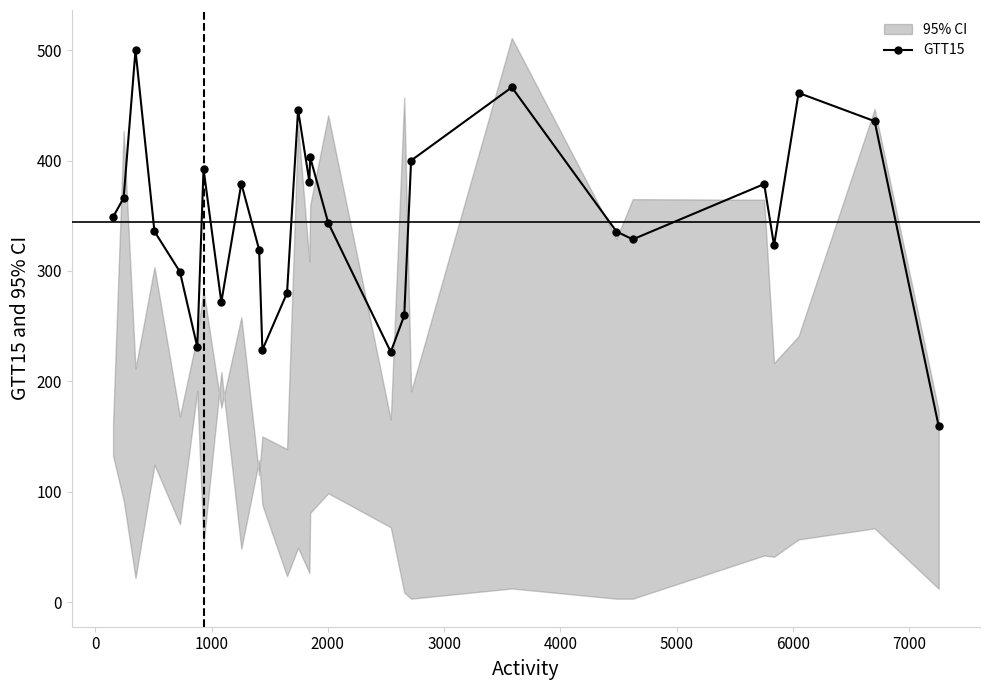

Reading right to left, what are all the values shown in this chart?

159.0	435.6	461.2	323.1	378.7	328.6	335.7	466.3	400.0	259.6	226.6	343.6	402.9	380.8	445.8	280.0	228.4	319.3	379.1	271.7	392.4	231.2	299.2	335.8	500.0	366.1	348.8